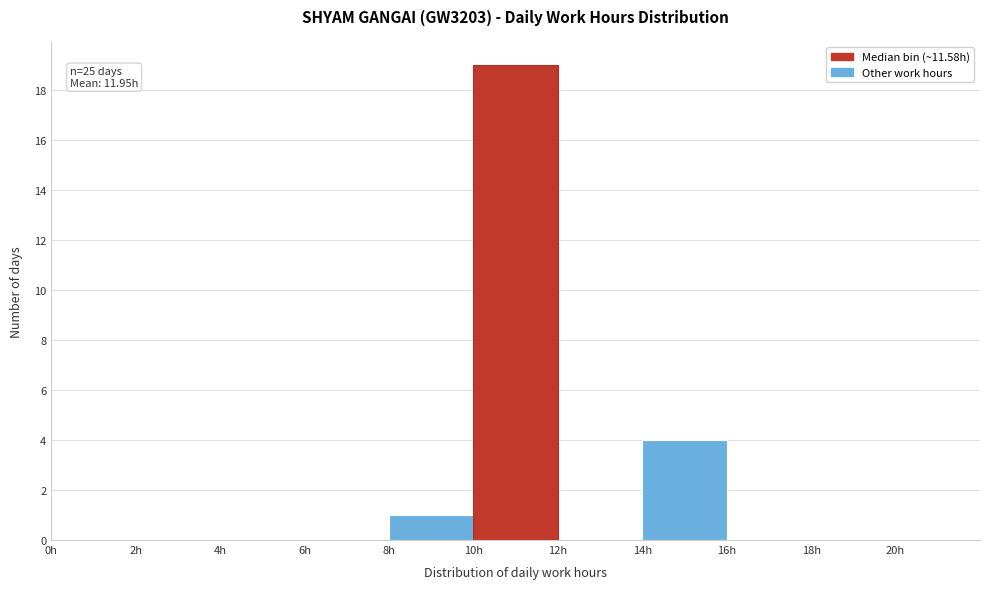

Over which range of the x-axis is the bar tallest?

10 to 12